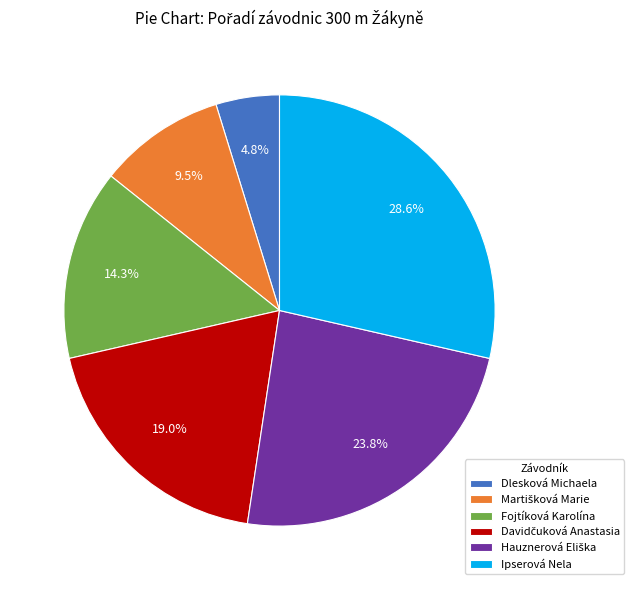

Between Dlesková Michaela and Fojtíková Karolína, which is larger?

Fojtíková Karolína